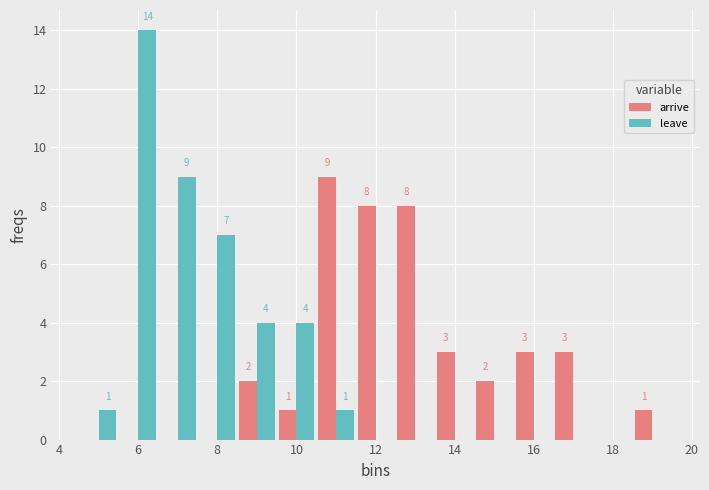

In the arrive series, which range on the x-axis has the tallest bar?

10.5 to 11.5